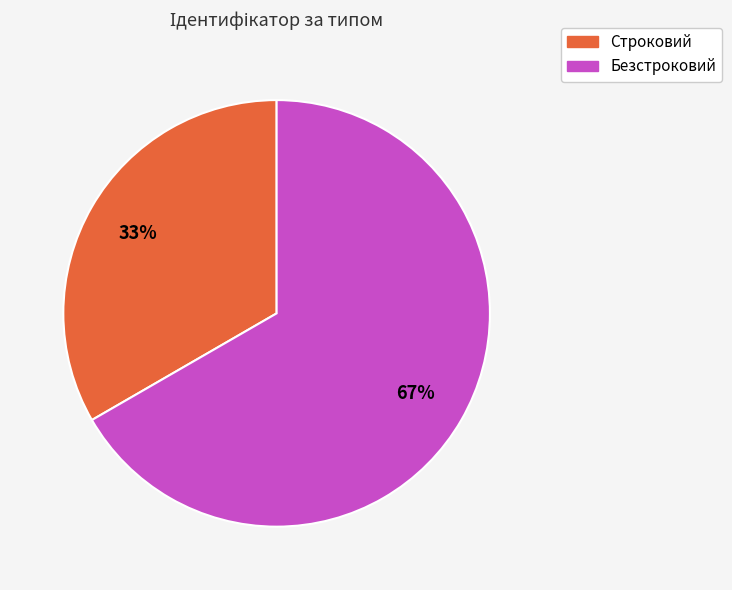

What percentage is the Строковий slice, to the nearest percent?

33%